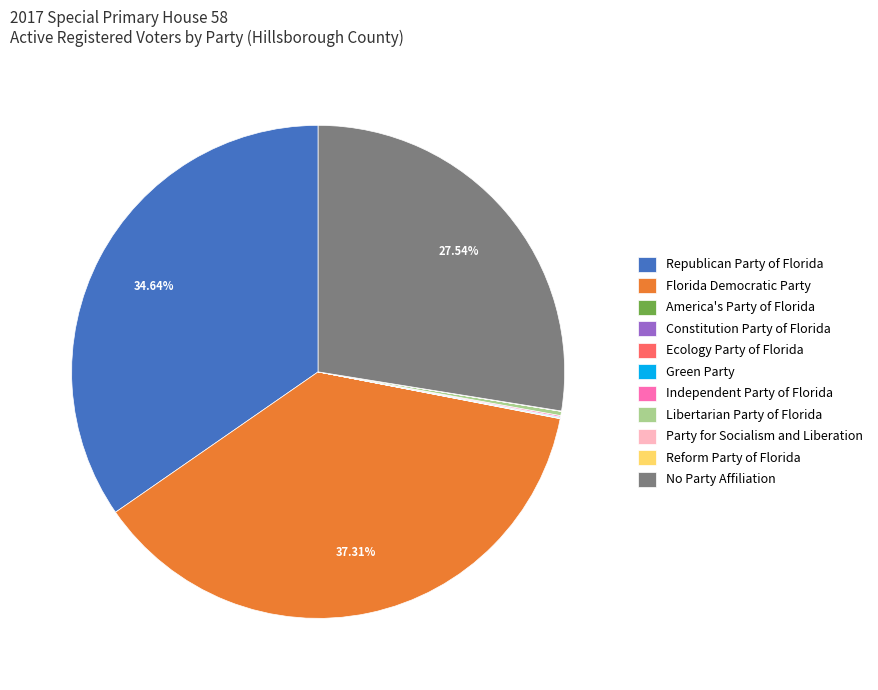

To the nearest percent, what percentage of the pie is No Party Affiliation?

28%